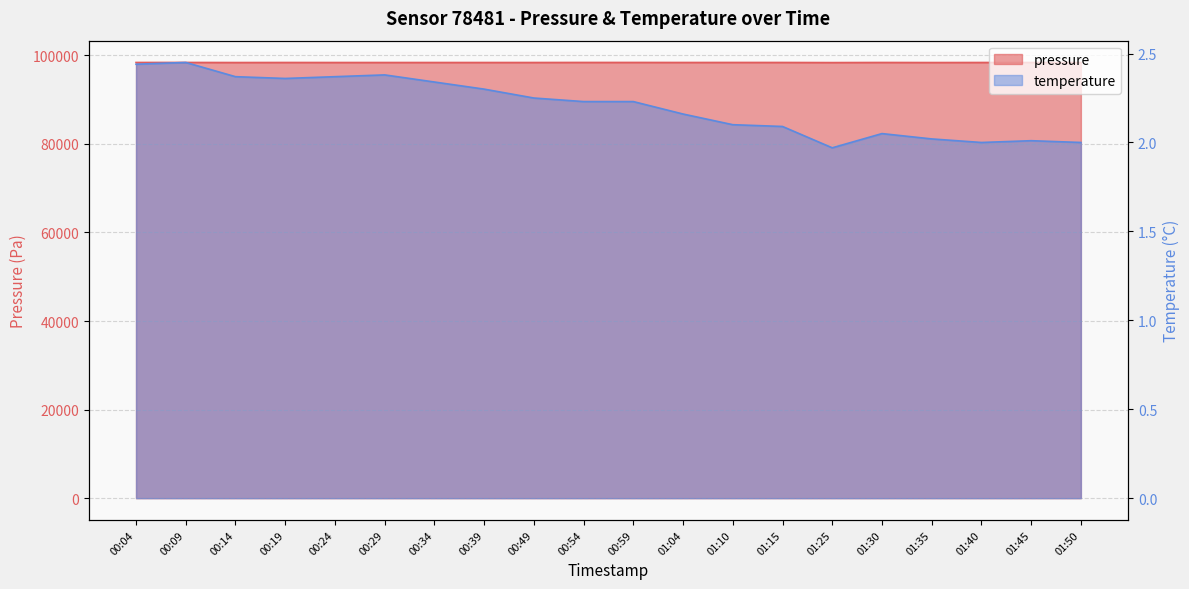

What position from the left is 00:24?

5